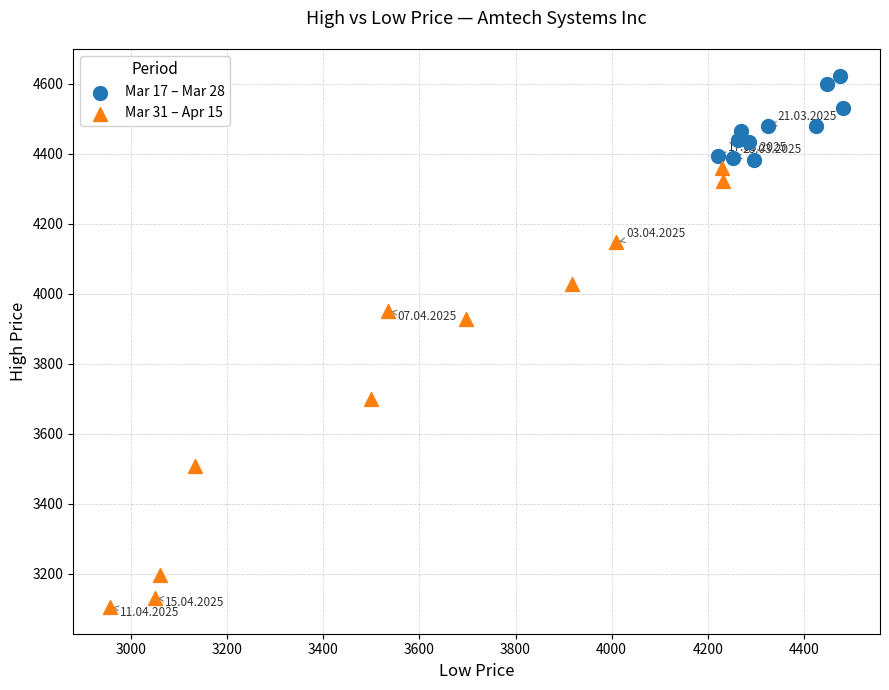

Which series contains the lowest Y value?

Mar 31 – Apr 15